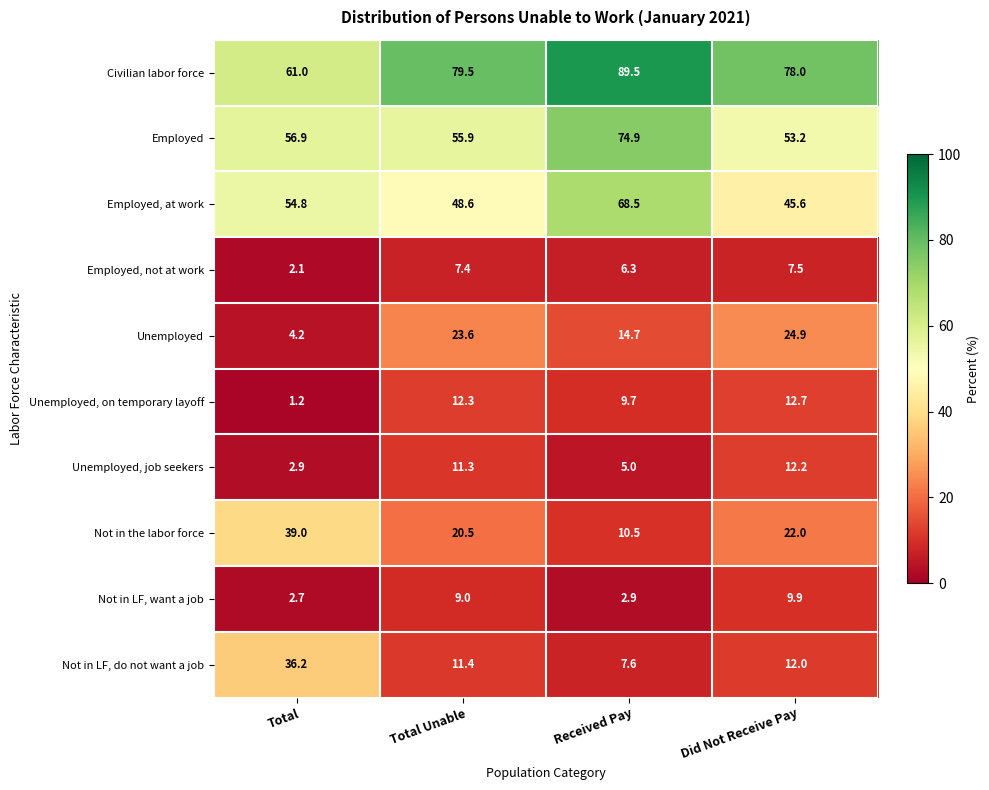

Which label corresponds to the smallest value in the chart?

Total